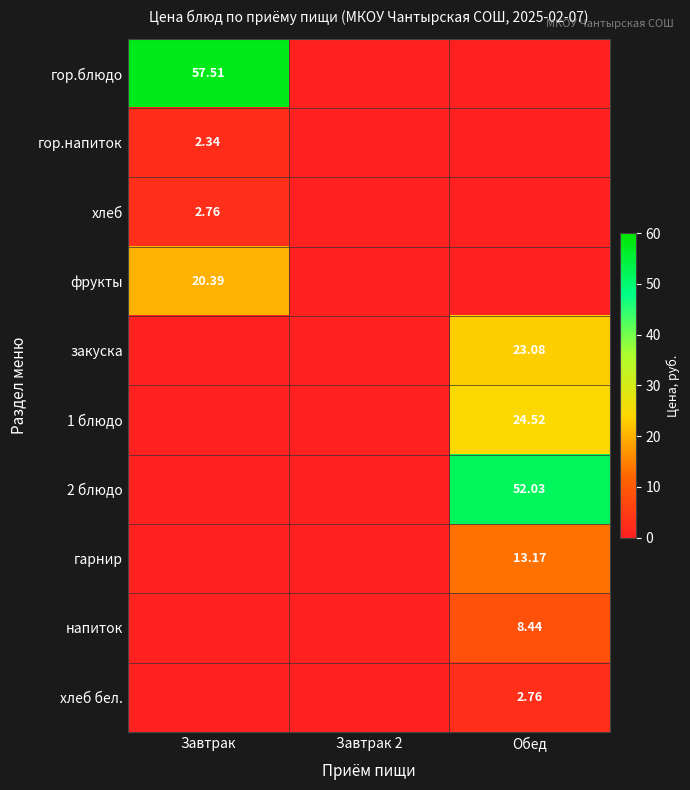

Is the value of 1 блюдо at Обед greater than the value of закуска at Завтрак?

Yes